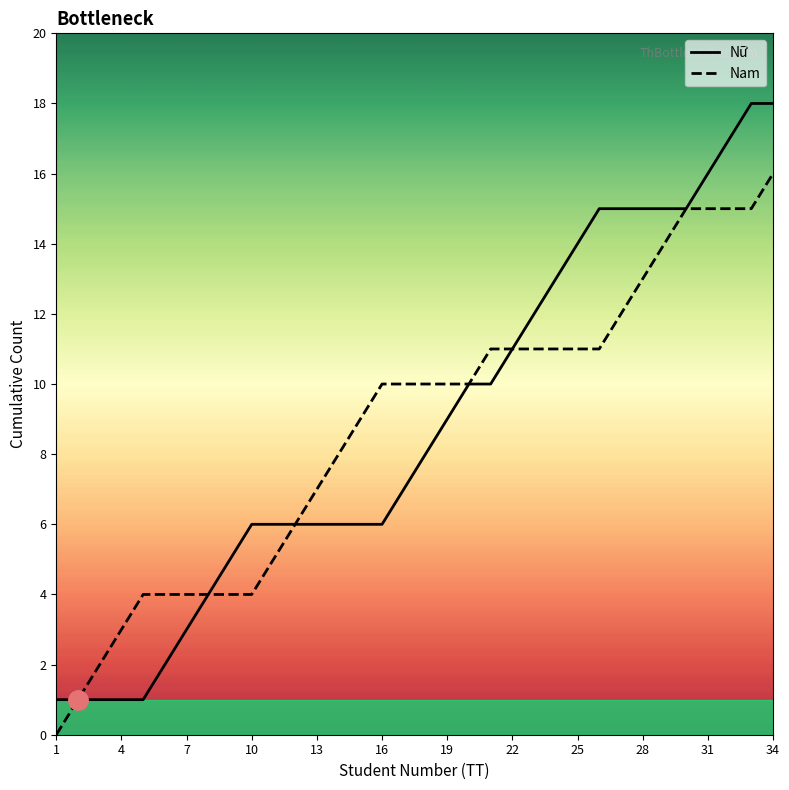

Which series has the largest range (max minus min)?

Nữ